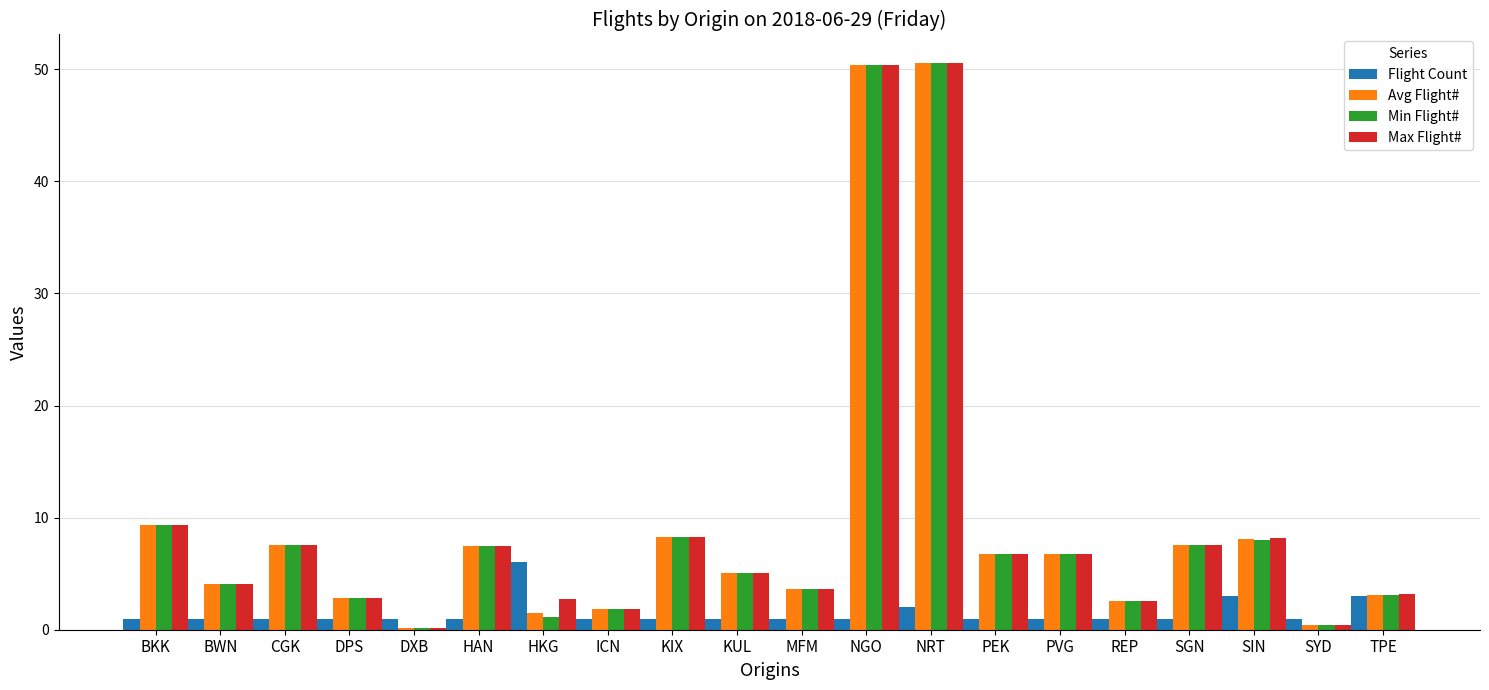

How many series are shown in this chart?

4